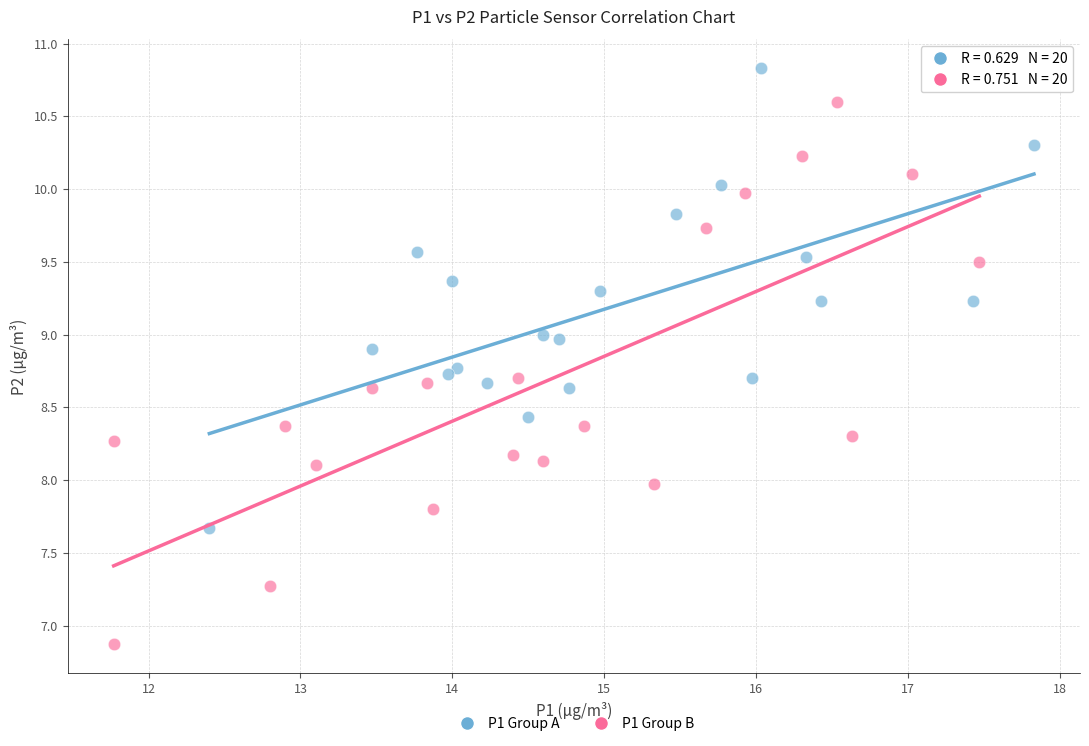

Which series reaches the maximum Y coordinate?

P1 Group A